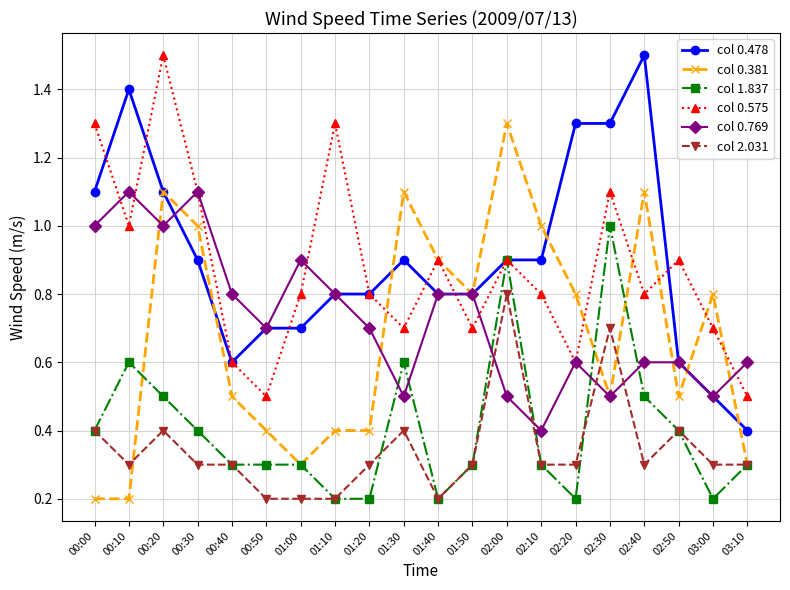

Reading right to left, list all the values displayed in this chart.

col 0.478: 03:10=0.4	03:00=0.5	02:50=0.6	02:40=1.5	02:30=1.3	02:20=1.3	02:10=0.9	02:00=0.9	01:50=0.8	01:40=0.8	01:30=0.9	01:20=0.8	01:10=0.8	01:00=0.7	00:50=0.7	00:40=0.6	00:30=0.9	00:20=1.1	00:10=1.4	00:00=1.1
col 0.381: 03:10=0.3	03:00=0.8	02:50=0.5	02:40=1.1	02:30=0.5	02:20=0.8	02:10=1.0	02:00=1.3	01:50=0.8	01:40=0.9	01:30=1.1	01:20=0.4	01:10=0.4	01:00=0.3	00:50=0.4	00:40=0.5	00:30=1.0	00:20=1.1	00:10=0.2	00:00=0.2
col 1.837: 03:10=0.3	03:00=0.2	02:50=0.4	02:40=0.5	02:30=1.0	02:20=0.2	02:10=0.3	02:00=0.9	01:50=0.3	01:40=0.2	01:30=0.6	01:20=0.2	01:10=0.2	01:00=0.3	00:50=0.3	00:40=0.3	00:30=0.4	00:20=0.5	00:10=0.6	00:00=0.4
col 0.575: 03:10=0.5	03:00=0.7	02:50=0.9	02:40=0.8	02:30=1.1	02:20=0.6	02:10=0.8	02:00=0.9	01:50=0.7	01:40=0.9	01:30=0.7	01:20=0.8	01:10=1.3	01:00=0.8	00:50=0.5	00:40=0.6	00:30=1.1	00:20=1.5	00:10=1.0	00:00=1.3
col 0.769: 03:10=0.6	03:00=0.5	02:50=0.6	02:40=0.6	02:30=0.5	02:20=0.6	02:10=0.4	02:00=0.5	01:50=0.8	01:40=0.8	01:30=0.5	01:20=0.7	01:10=0.8	01:00=0.9	00:50=0.7	00:40=0.8	00:30=1.1	00:20=1.0	00:10=1.1	00:00=1.0
col 2.031: 03:10=0.3	03:00=0.3	02:50=0.4	02:40=0.3	02:30=0.7	02:20=0.3	02:10=0.3	02:00=0.8	01:50=0.3	01:40=0.2	01:30=0.4	01:20=0.3	01:10=0.2	01:00=0.2	00:50=0.2	00:40=0.3	00:30=0.3	00:20=0.4	00:10=0.3	00:00=0.4